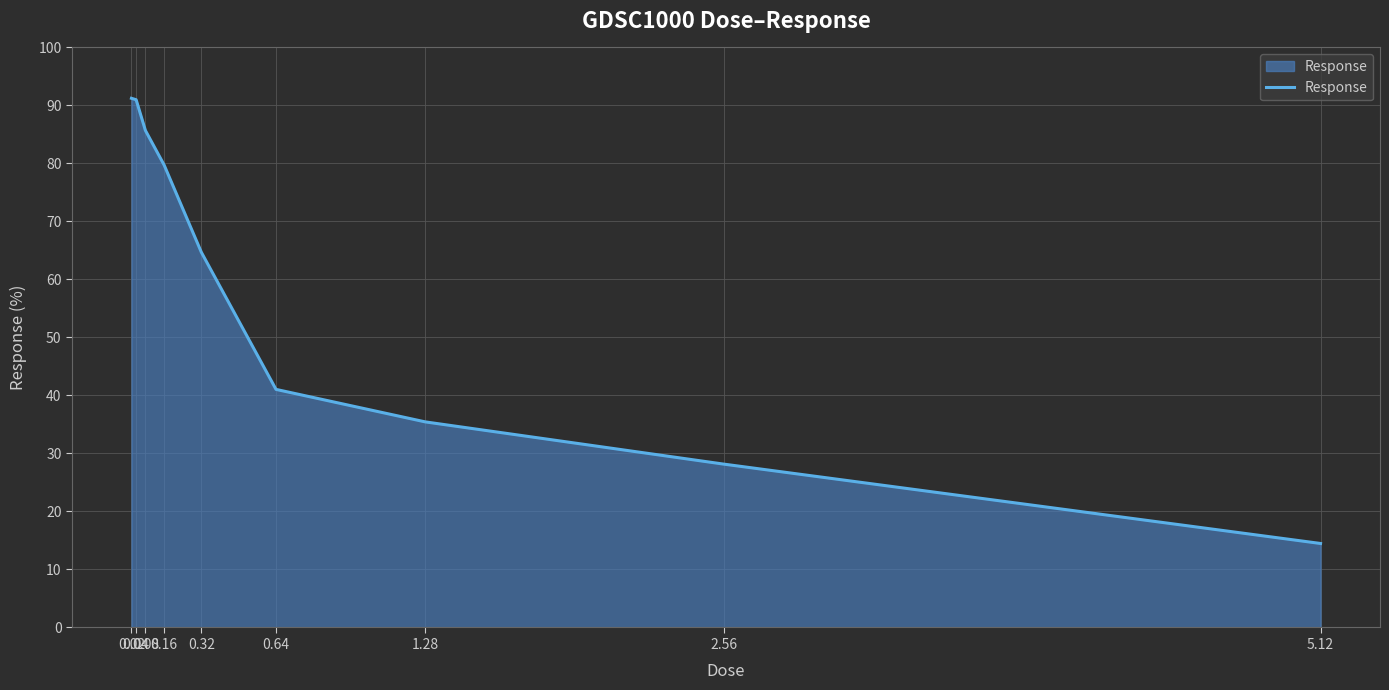

What is the difference between the maximum and minimum values?

76.8